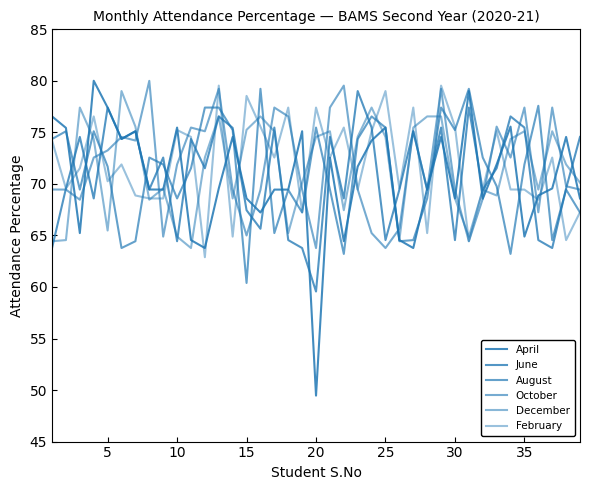

How many interior local valleys does the December series have?

10